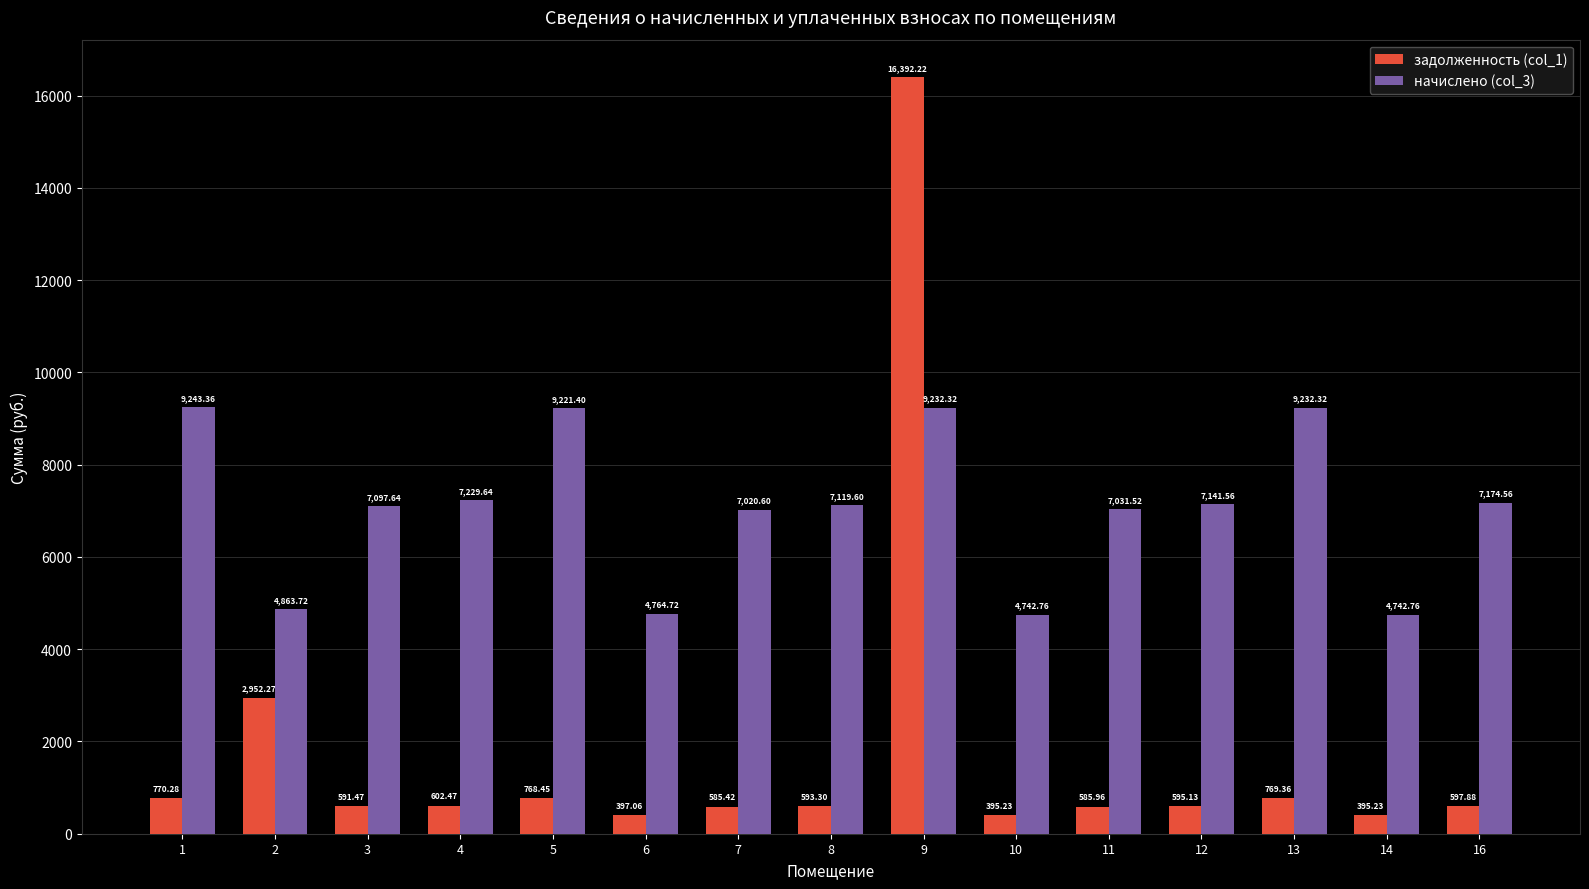

What value does the начислено (col_3) series have at 11?

7031.5